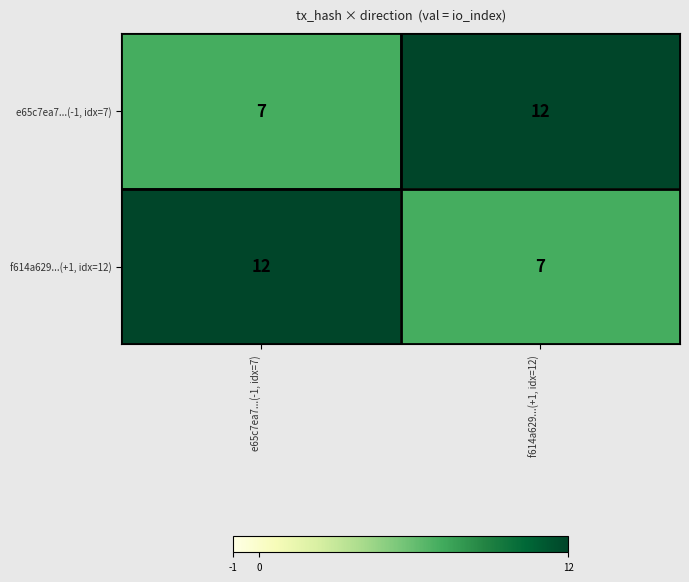

Is the value of e65c7ea7...(-1, idx=7) at f614a629...(+1, idx=12) greater than the value of f614a629...(+1, idx=12) at f614a629...(+1, idx=12)?

Yes